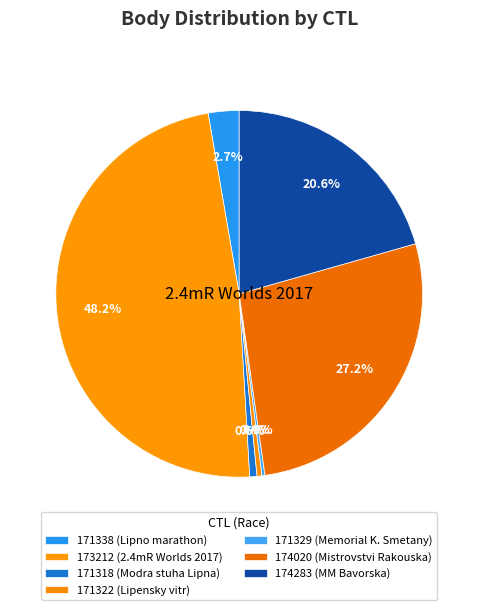

Which has a higher value, 174283 or 171338?

174283